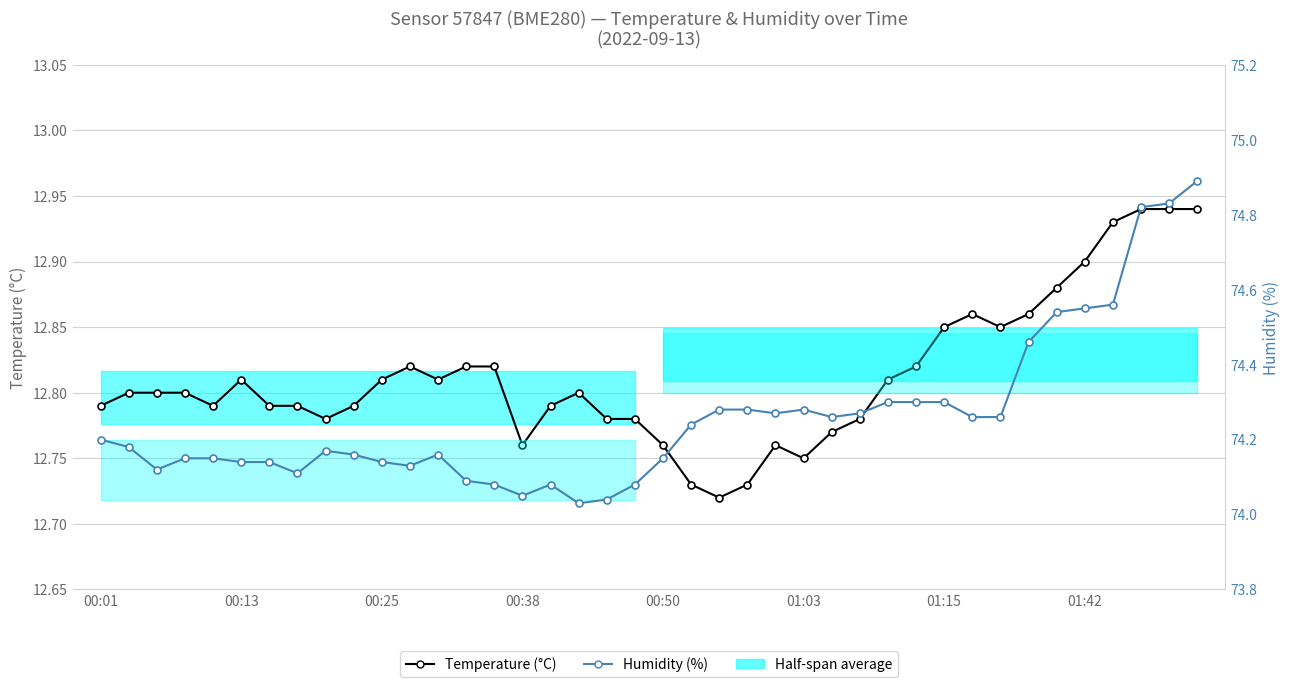

Which series changed the most between 36 and 37?

Humidity (%)